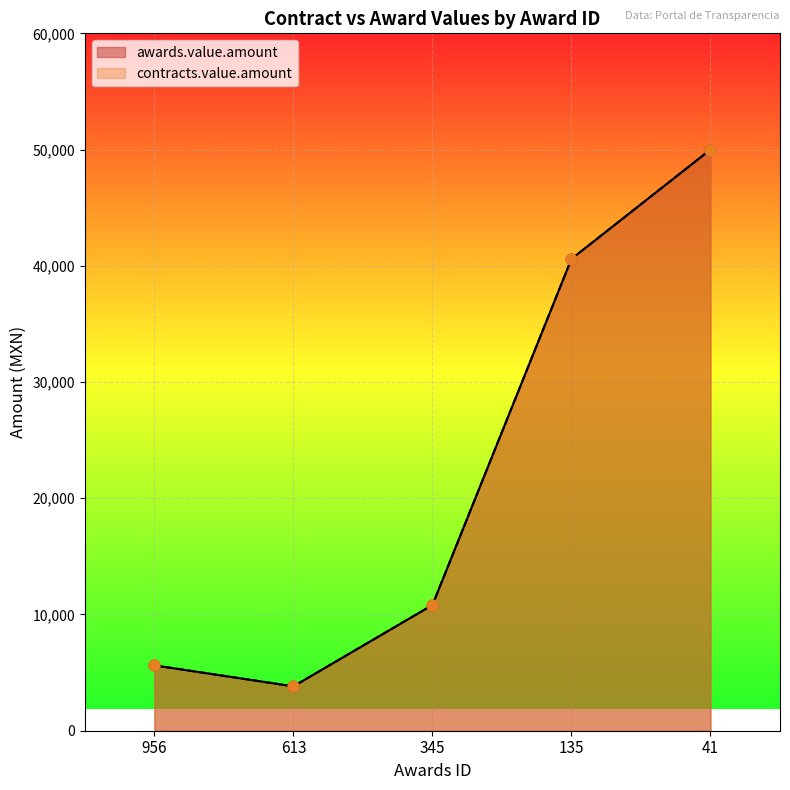

What is the total value across all series at 135?

81187.2